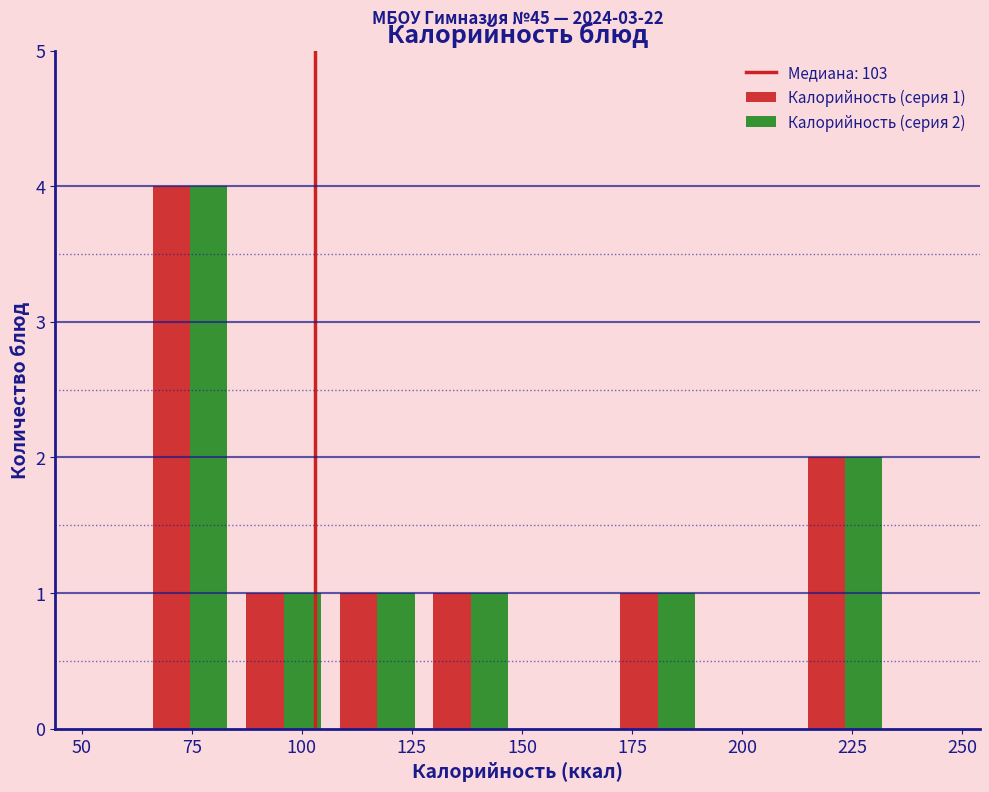

In the Калорийность (серия 2) series, which range on the x-axis has the tallest bar?

65 to 85